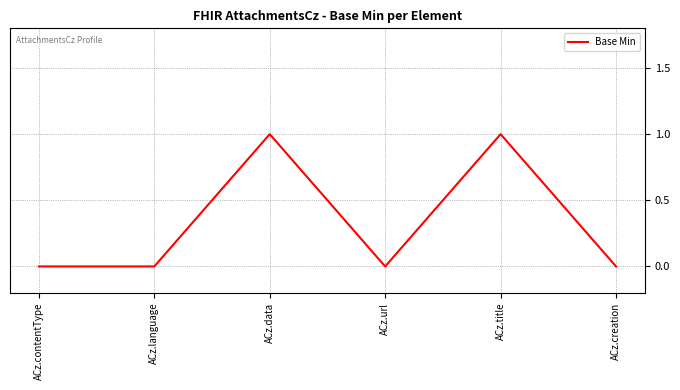

Between ACz.title and ACz.url, which is larger?

ACz.title